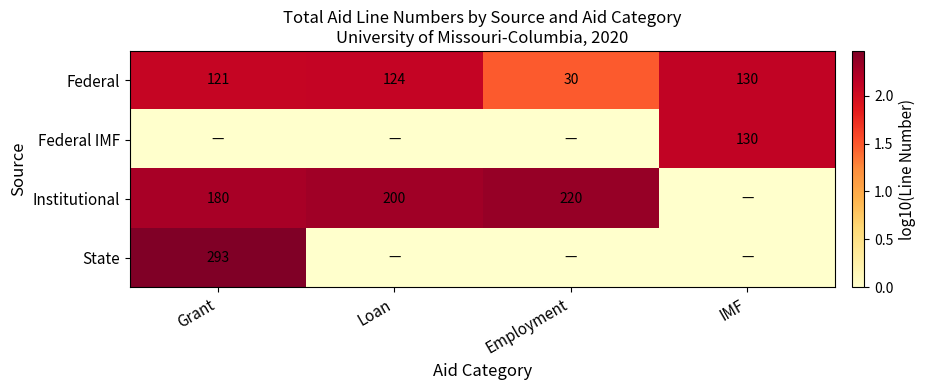

The Institutional series shows 180 at Grant. True or false?

True